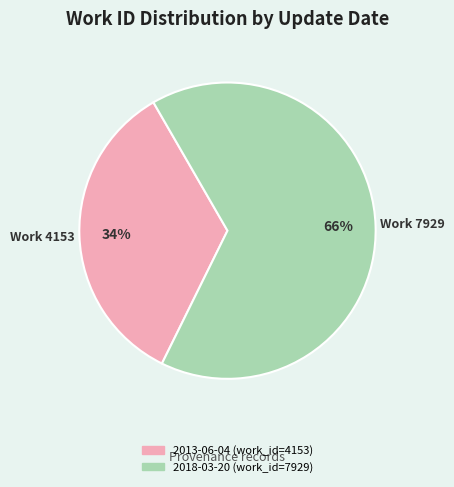

Is there a majority slice in this chart?

Yes